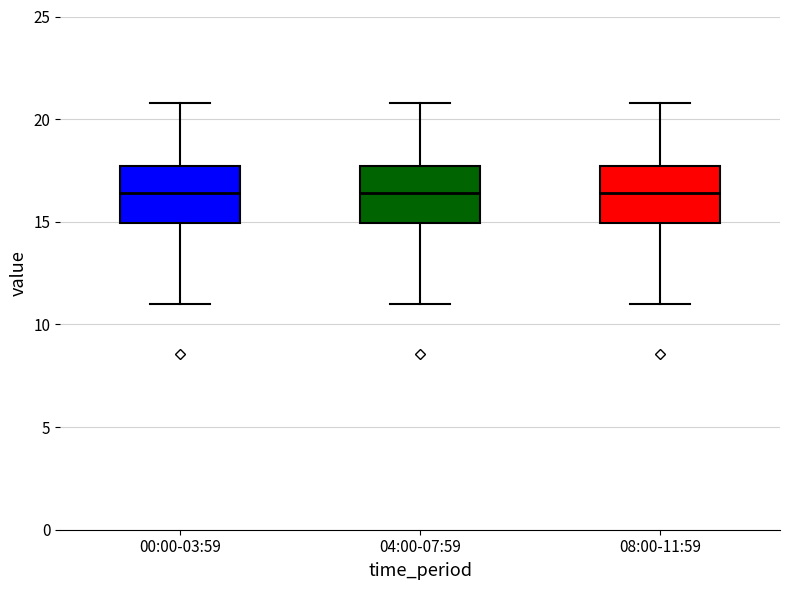

Reading left to right, transcribe this box plot: for each box, give where its median line is, the range the box spans, and where its two whiskers end, as read against the y-axis. The values are not printed on the chart, so give them approximately, as read against the axis.

00:00-03:59: median 16.5, box 15.0 to 17.5, whiskers 11.0 to 21.0
04:00-07:59: median 16.5, box 15.0 to 17.5, whiskers 11.0 to 21.0
08:00-11:59: median 16.5, box 15.0 to 17.5, whiskers 11.0 to 21.0